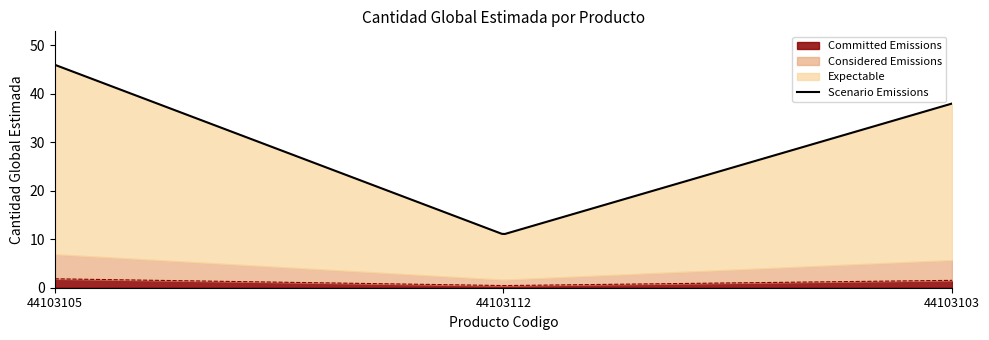

What is the ratio of the value at 44103112 to the value at 44103105?

0.2